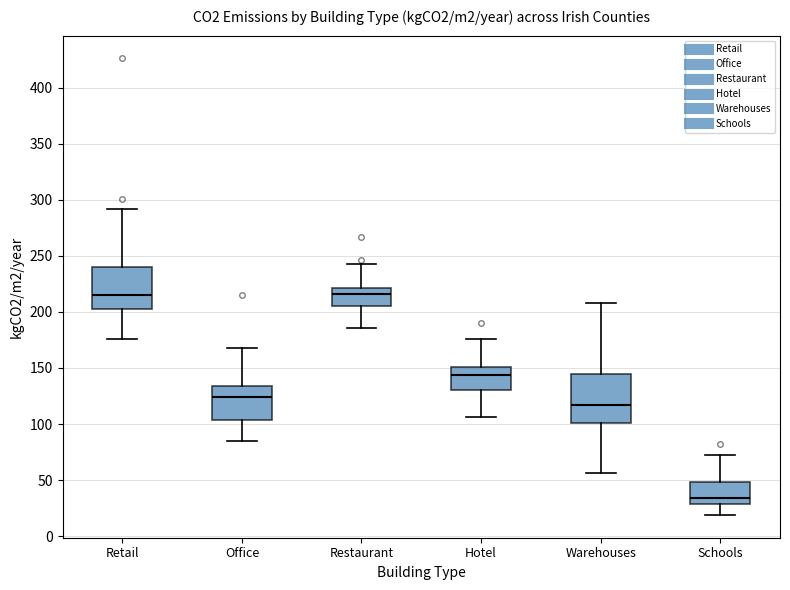

Reading left to right, transcribe this box plot: for each box, give where its median line is, the range the box spans, and where its two whiskers end, as read against the y-axis. The values are not printed on the chart, so give them approximately, as read against the axis.

Retail: median 215, box 205 to 240, whiskers 175 to 290
Office: median 125, box 105 to 135, whiskers 85 to 170
Restaurant: median 215, box 205 to 220, whiskers 185 to 245
Hotel: median 145, box 130 to 150, whiskers 105 to 175
Warehouses: median 115, box 100 to 145, whiskers 55 to 210
Schools: median 35, box 30 to 50, whiskers 20 to 70